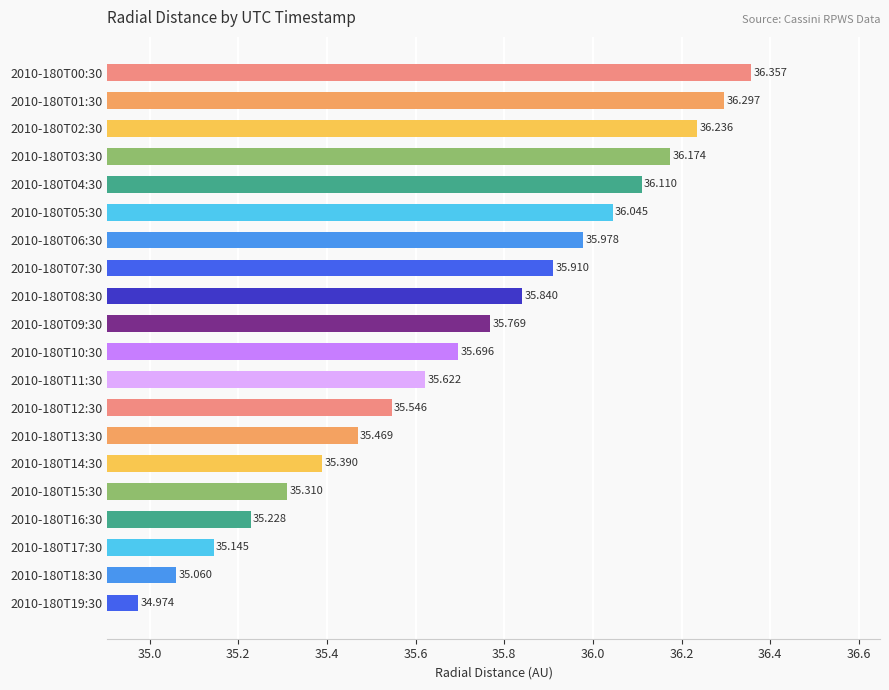

What is the difference between the maximum and minimum values?

1.4